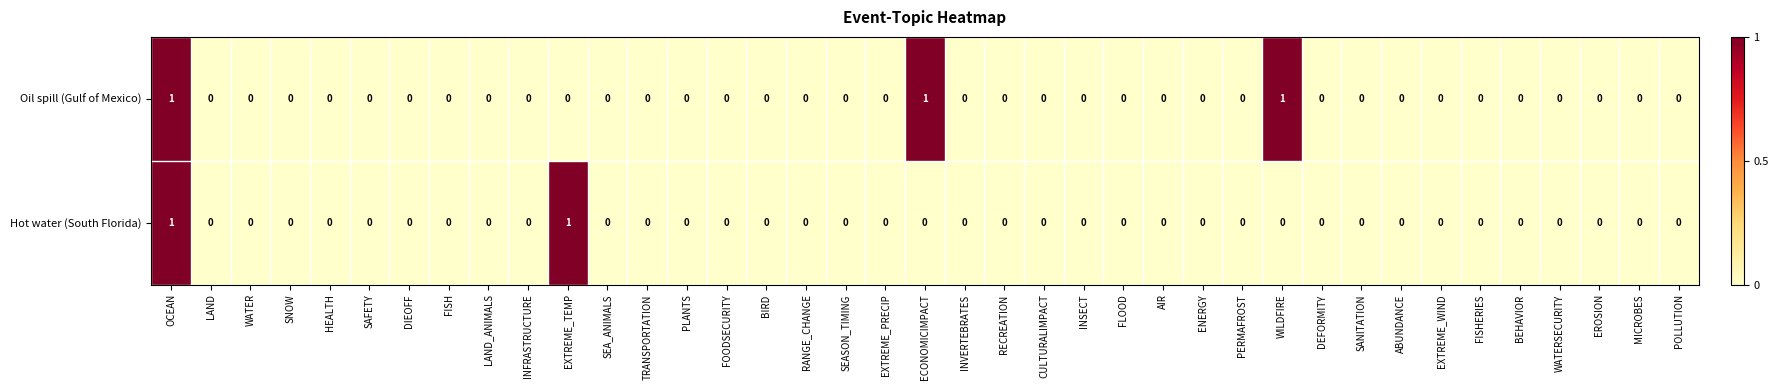

The Oil spill (Gulf of Mexico) series shows 0 at CULTURALIMPACT. True or false?

True